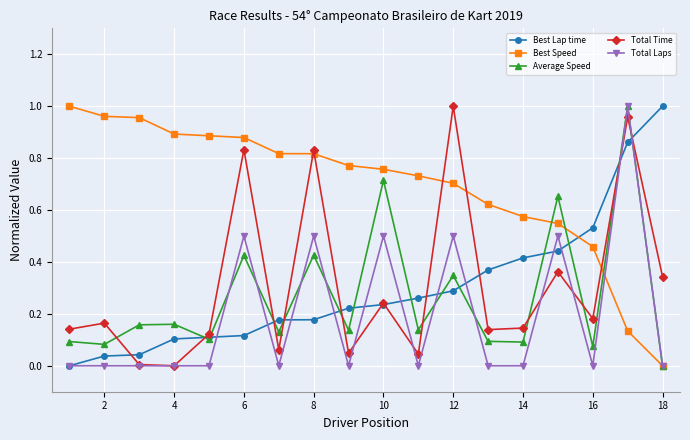

True or false: Total Time has more than 2 interior local peaks.

True